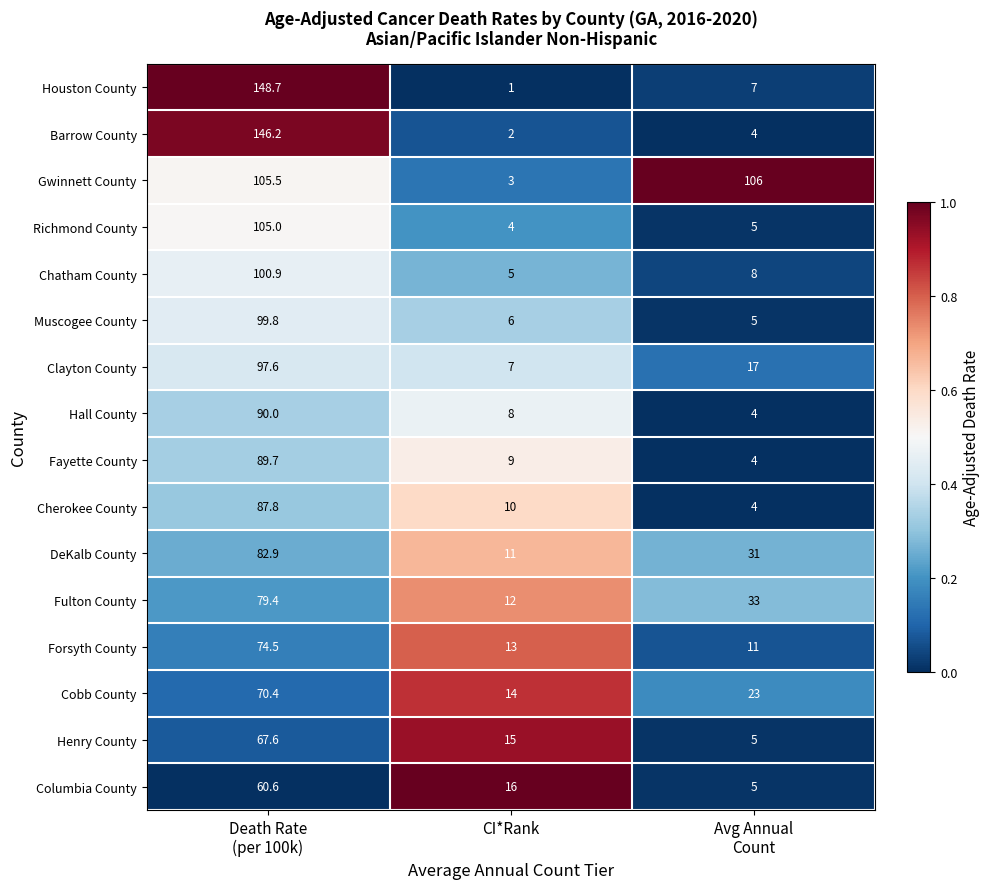

Rank the series by their maximum value, from lowest to highest.

Columbia County, Henry County, Cobb County, Forsyth County, Fulton County, DeKalb County, Cherokee County, Fayette County, Hall County, Clayton County, Muscogee County, Chatham County, Richmond County, Gwinnett County, Barrow County, Houston County